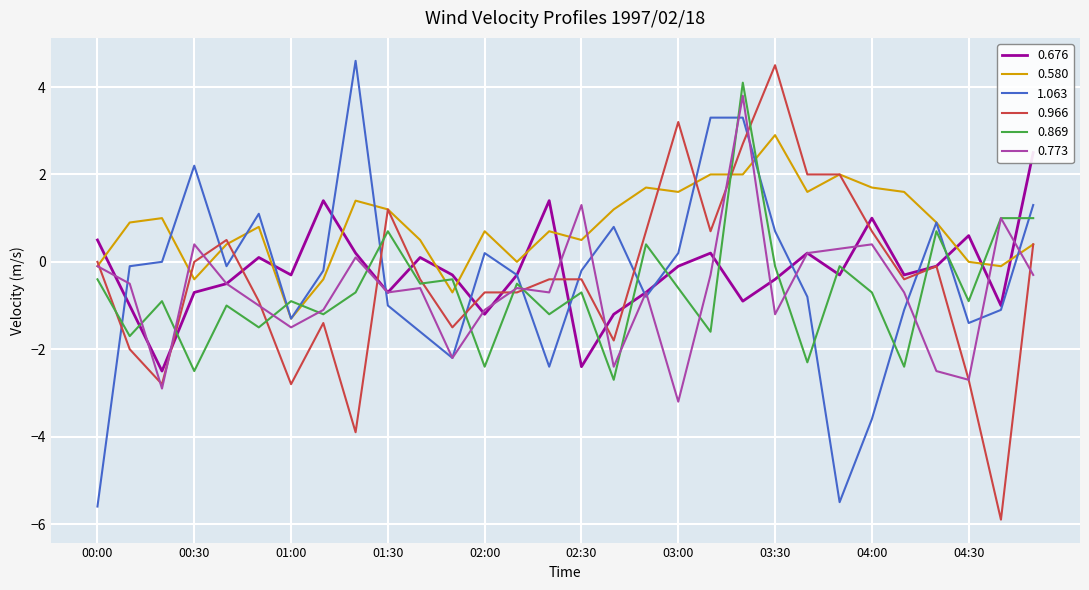

Count the number of data series in this chart.

6